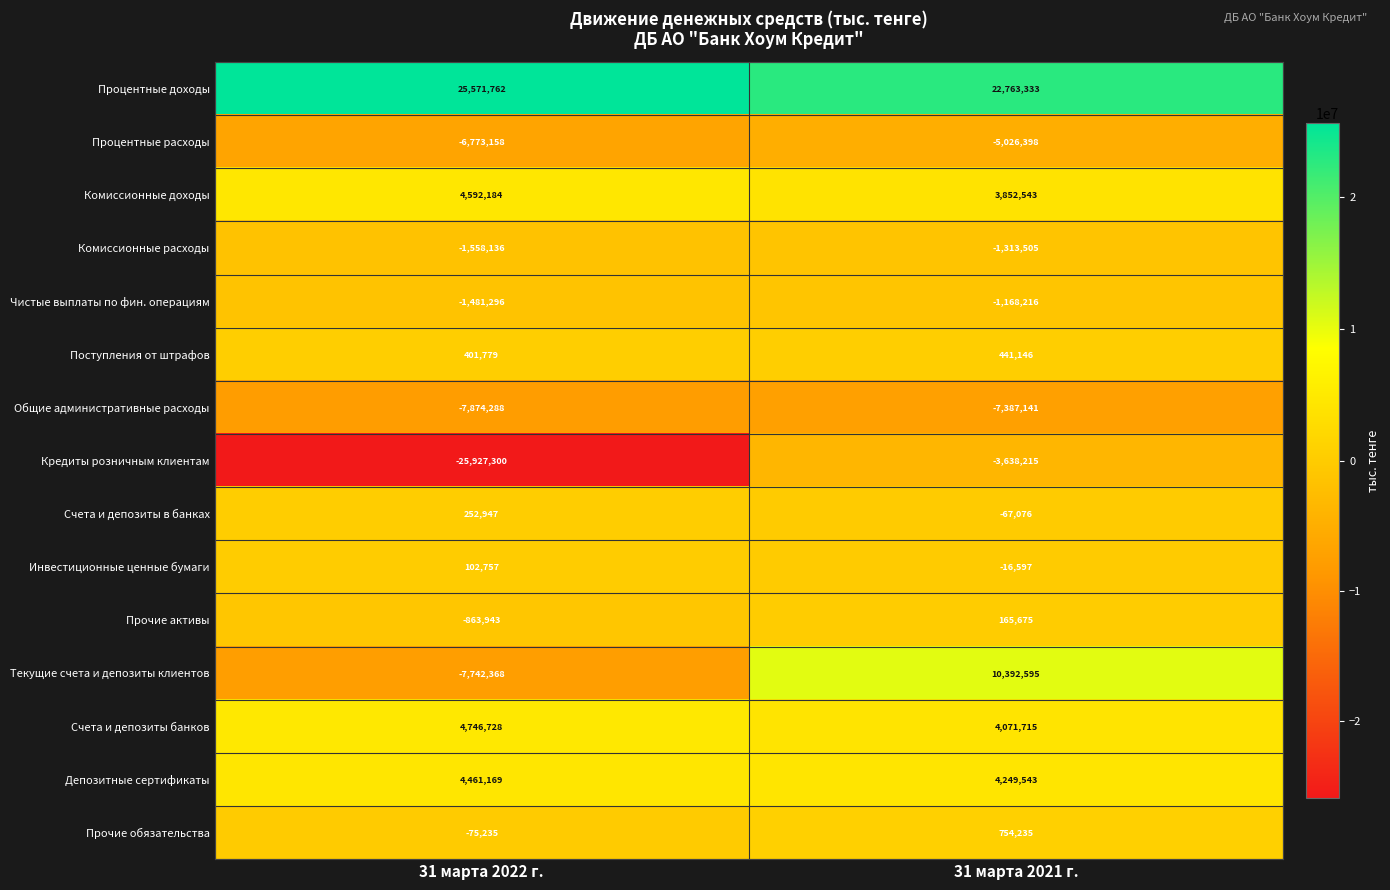

Is it true that Общие административные расходы equals -7387141 at 31 марта 2021 г.?

True